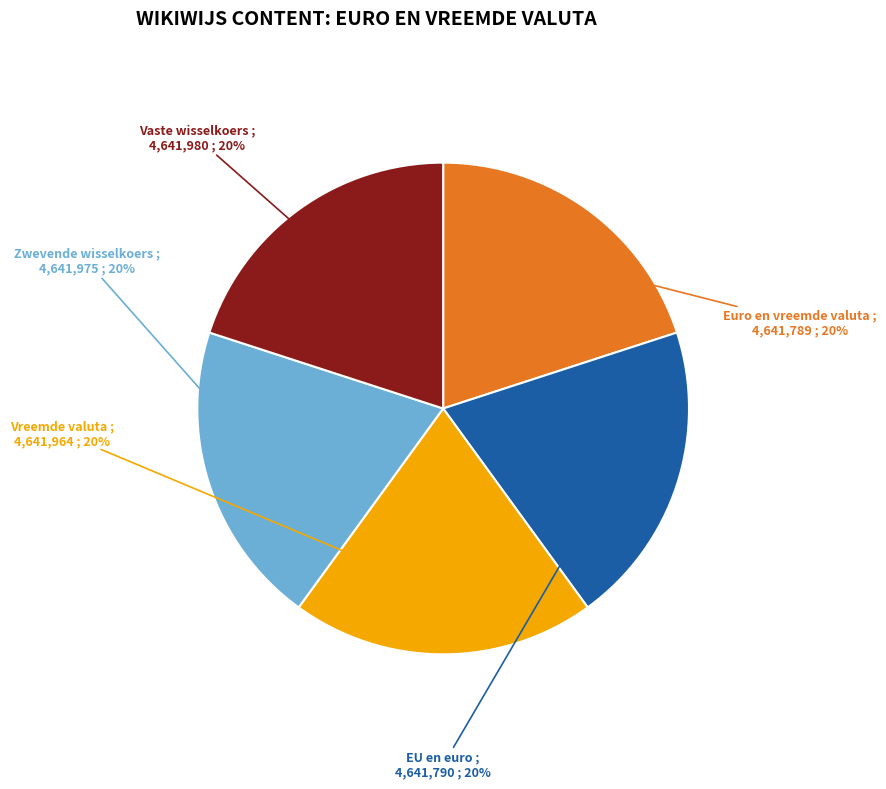

What is the ratio of the value at Euro en vreemde valuta to the value at EU en euro?

1.0